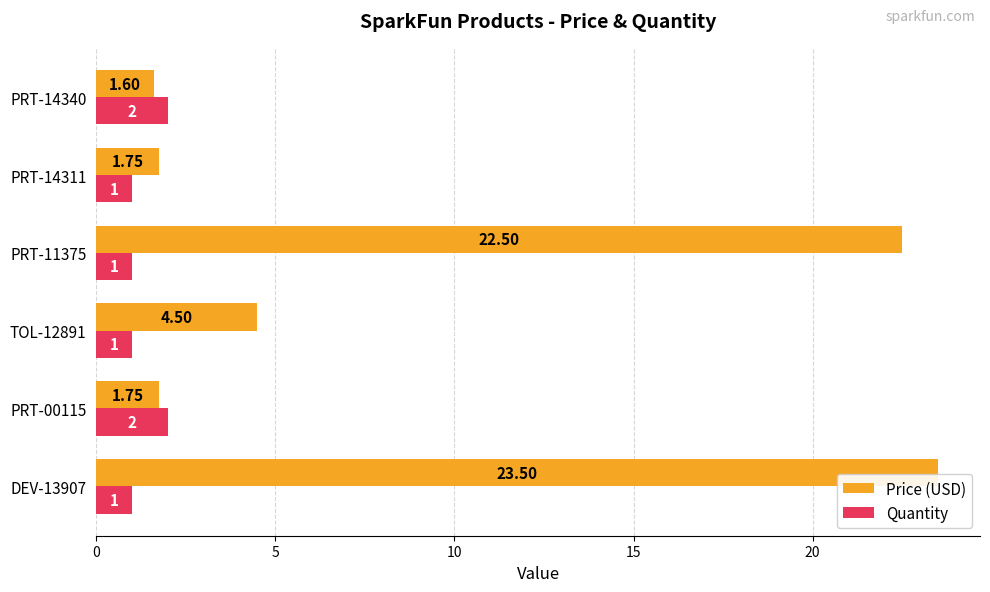

Count the number of categories in the chart.

6